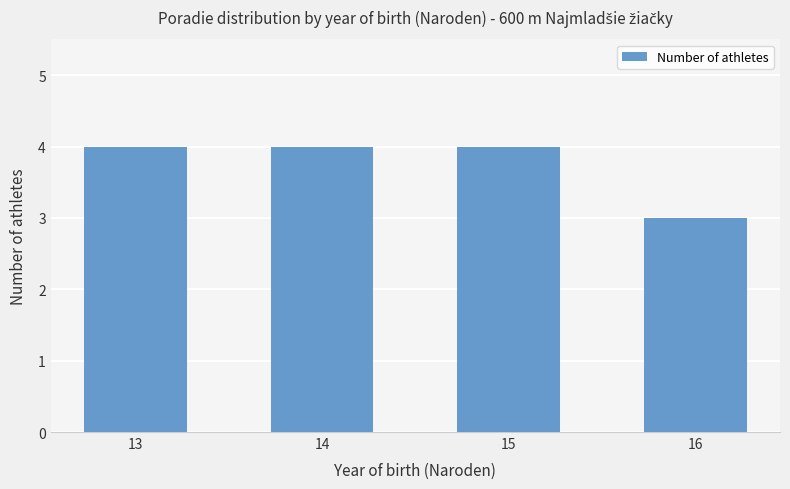

What is the change in value from 15 to 16?

-1